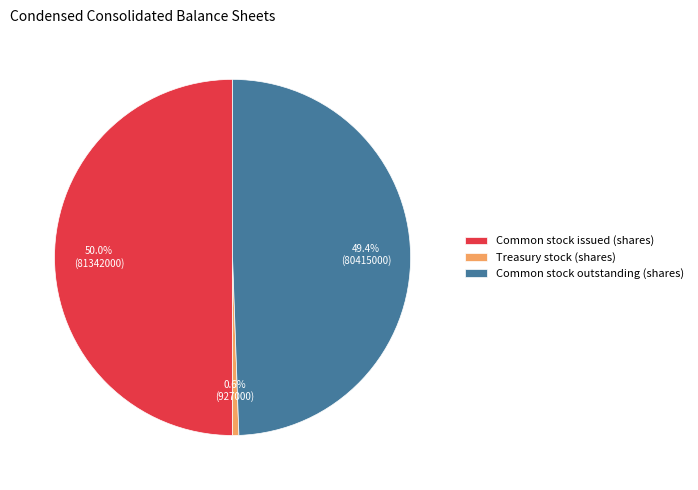

To the nearest percent, what percentage of the pie is Common stock issued (shares)?

50%